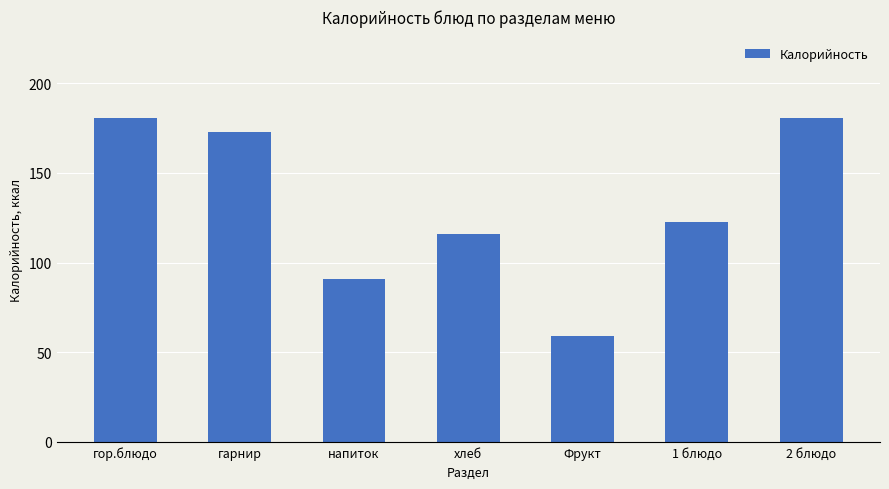

What is the label of the 3rd bar from the right?

Фрукт